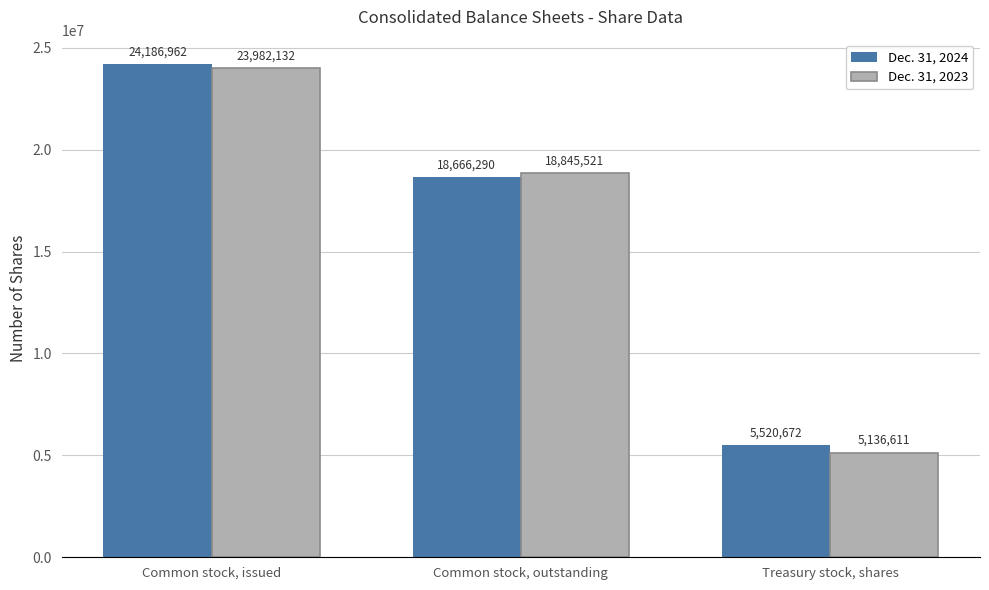

At which label does Dec. 31, 2023 reach its peak?

Common stock, issued